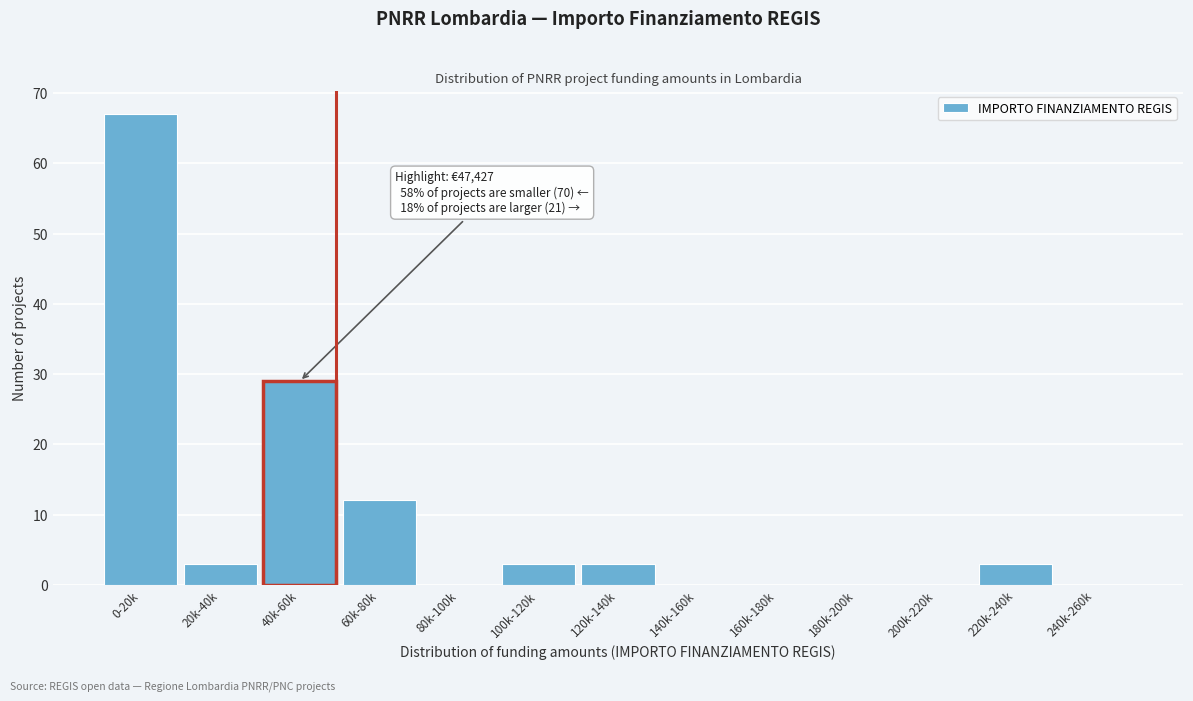

Reading left to right, extract all data points from this chart.

0-20k=67	20k-40k=3	40k-60k=29	60k-80k=12	80k-100k=0	100k-120k=3	120k-140k=3	140k-160k=0	160k-180k=0	180k-200k=0	200k-220k=0	220k-240k=3	240k-260k=0